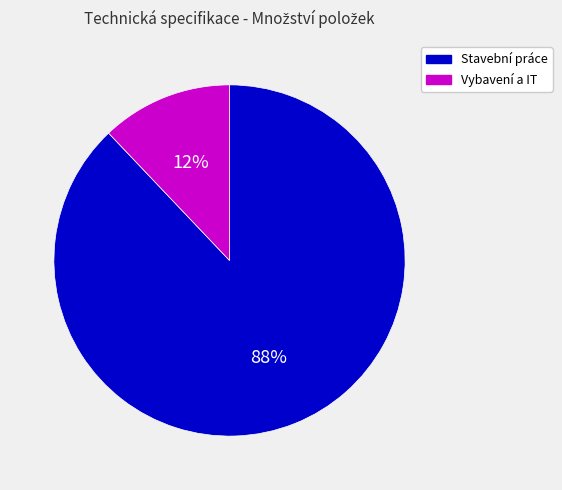

Count the number of slices in the pie.

2